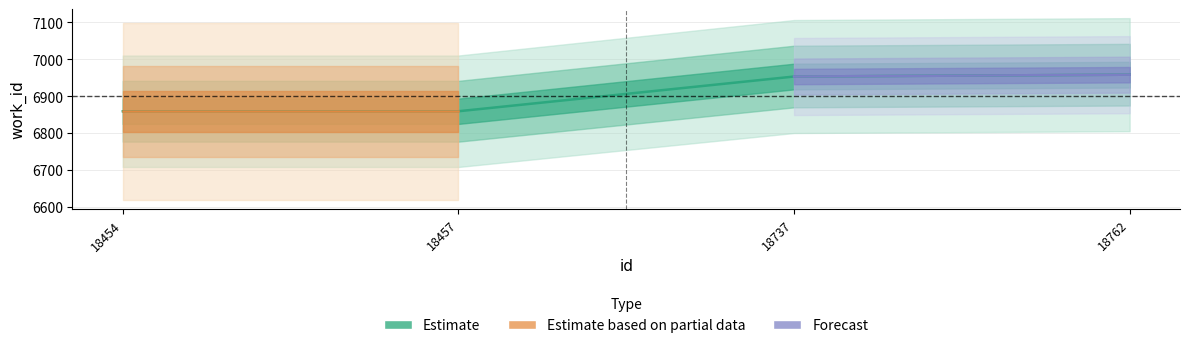

What is the sum of the values at 18762 and 18454?

13817